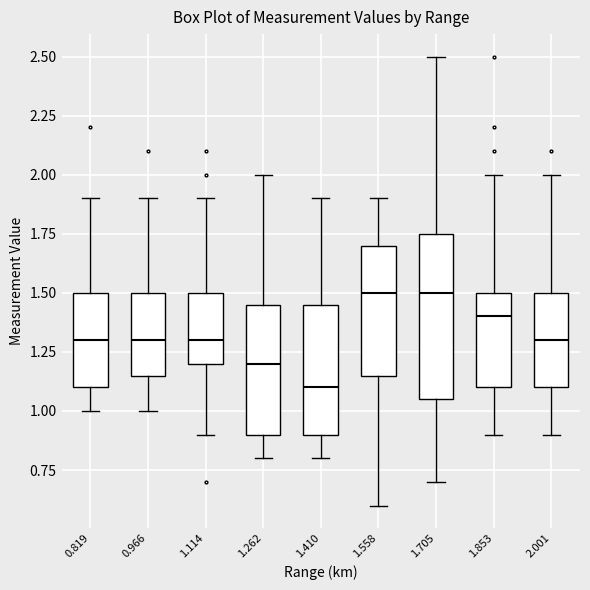

Reading left to right, read every box against the y-axis: the position of its median line, the range the box covers, and the ends of its whiskers. The values are not printed on the chart, so give them approximately, as read against the axis.

0.819: median 1.30, box 1.10 to 1.50, whiskers 1.00 to 1.90
0.966: median 1.30, box 1.15 to 1.50, whiskers 1.00 to 1.90
1.114: median 1.30, box 1.20 to 1.50, whiskers 0.90 to 1.90
1.262: median 1.20, box 0.90 to 1.45, whiskers 0.80 to 2.00
1.410: median 1.10, box 0.90 to 1.45, whiskers 0.80 to 1.90
1.558: median 1.50, box 1.15 to 1.70, whiskers 0.60 to 1.90
1.705: median 1.50, box 1.05 to 1.75, whiskers 0.70 to 2.50
1.853: median 1.40, box 1.10 to 1.50, whiskers 0.90 to 2.00
2.001: median 1.30, box 1.10 to 1.50, whiskers 0.90 to 2.00